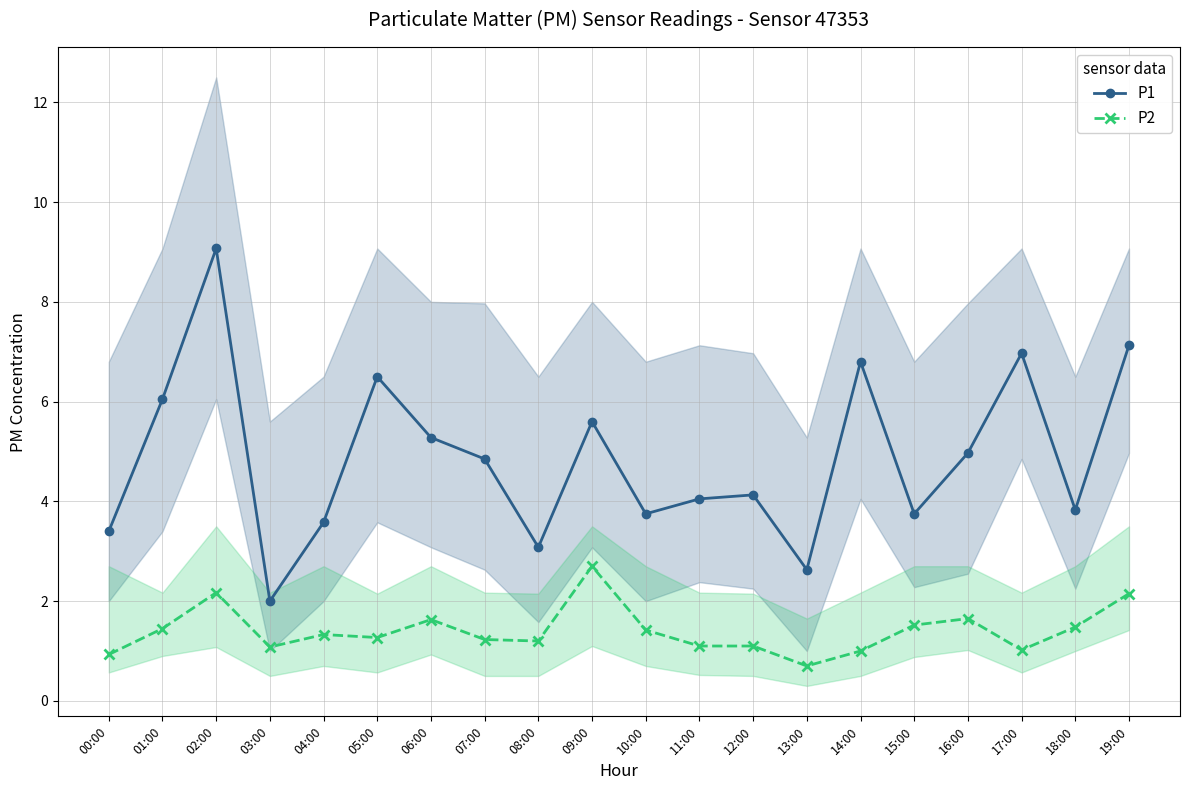

How many series are shown in this chart?

2